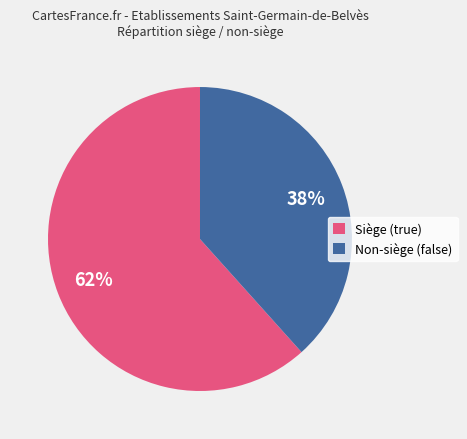

To the nearest percent, what is the combined percentage of Non-siège (false) and Siège (true)?

100%